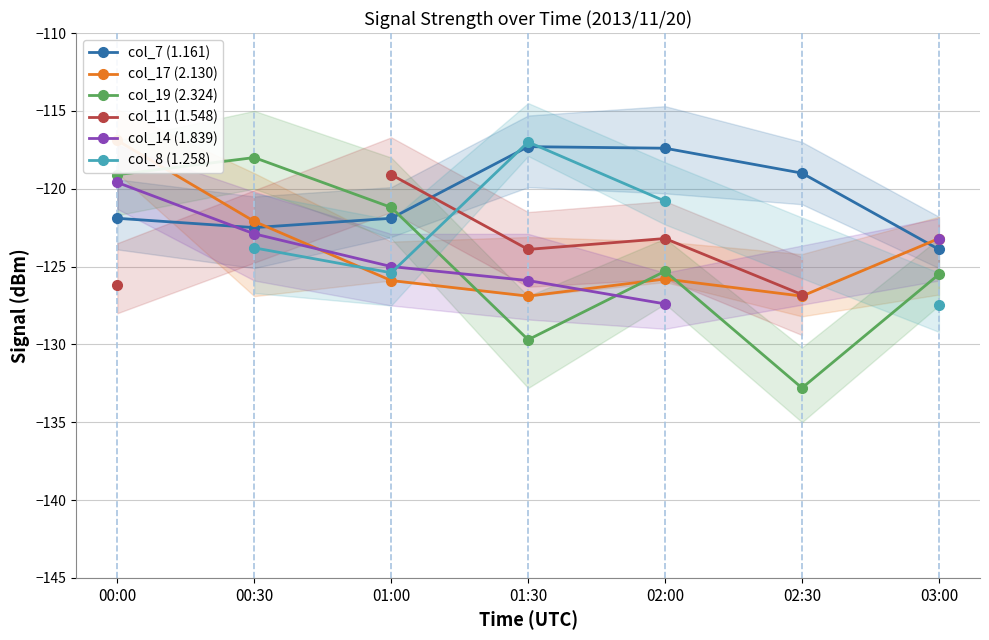

Where is the first local maximum for col_19 (2.324)?

00:30